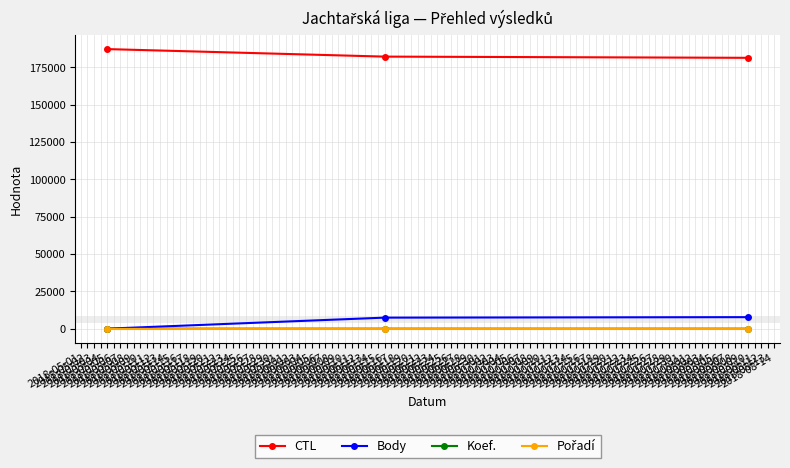

What is the greatest value displayed?

187159